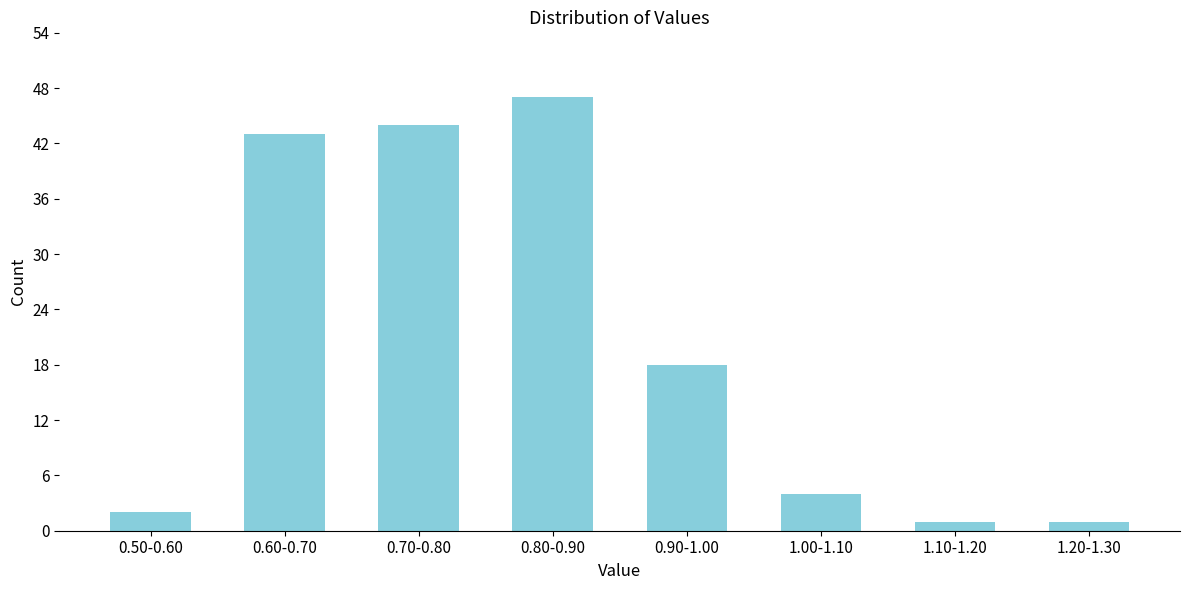

Reading right to left, what are all the values shown in this chart?

1.20-1.30=1	1.10-1.20=1	1.00-1.10=4	0.90-1.00=18	0.80-0.90=47	0.70-0.80=44	0.60-0.70=43	0.50-0.60=2